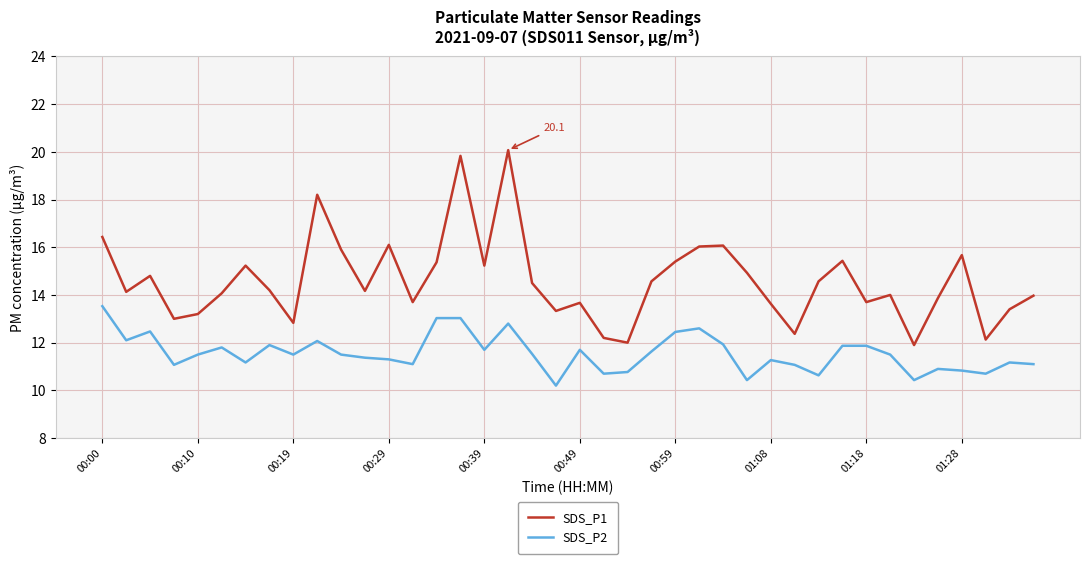

Which series has the largest range (max minus min)?

SDS_P1